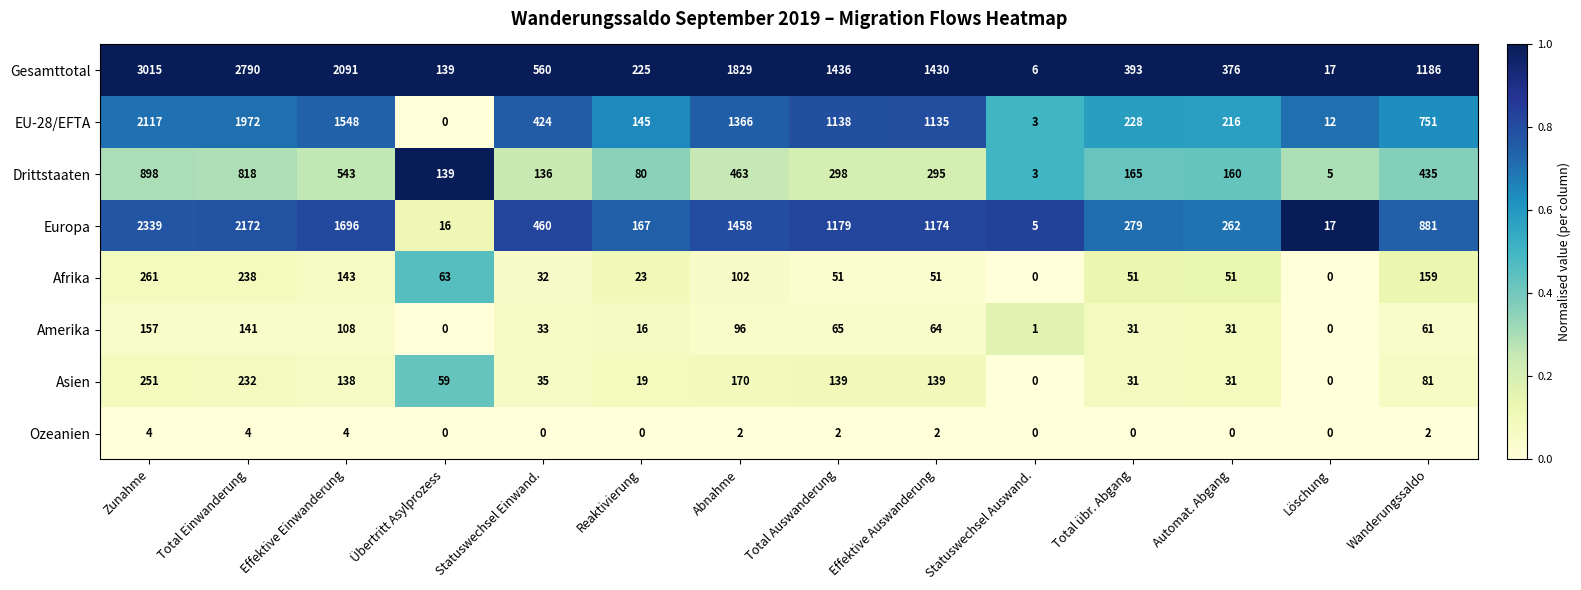

True or false: Afrika has a value of 150 at Zunahme.

False